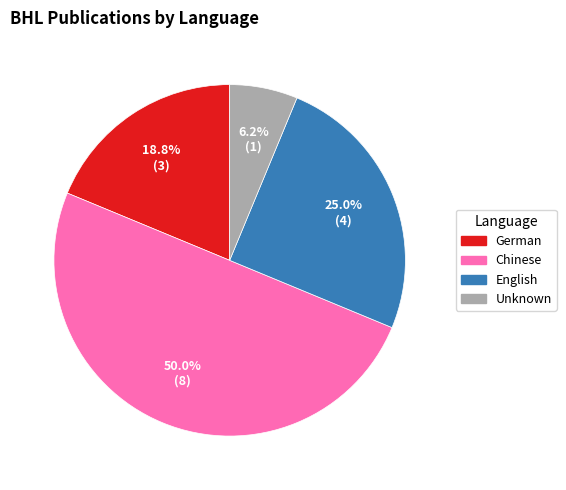

Does German account for over 50% of the chart?

No